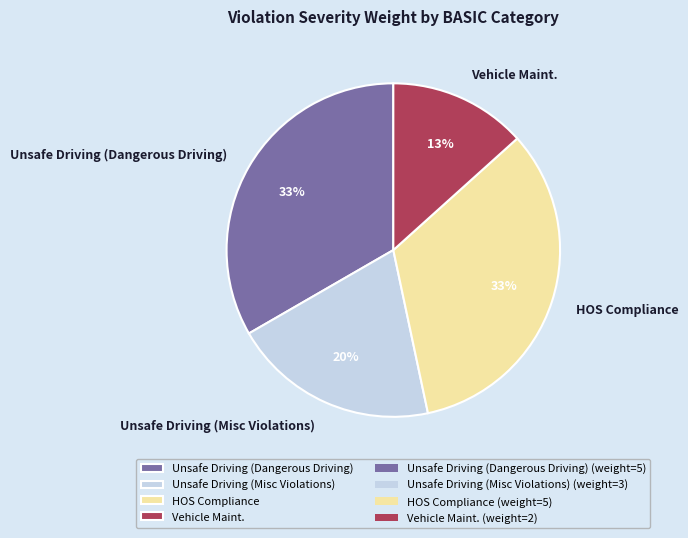

To the nearest percent, what percentage of the pie is Vehicle Maint.?

13%